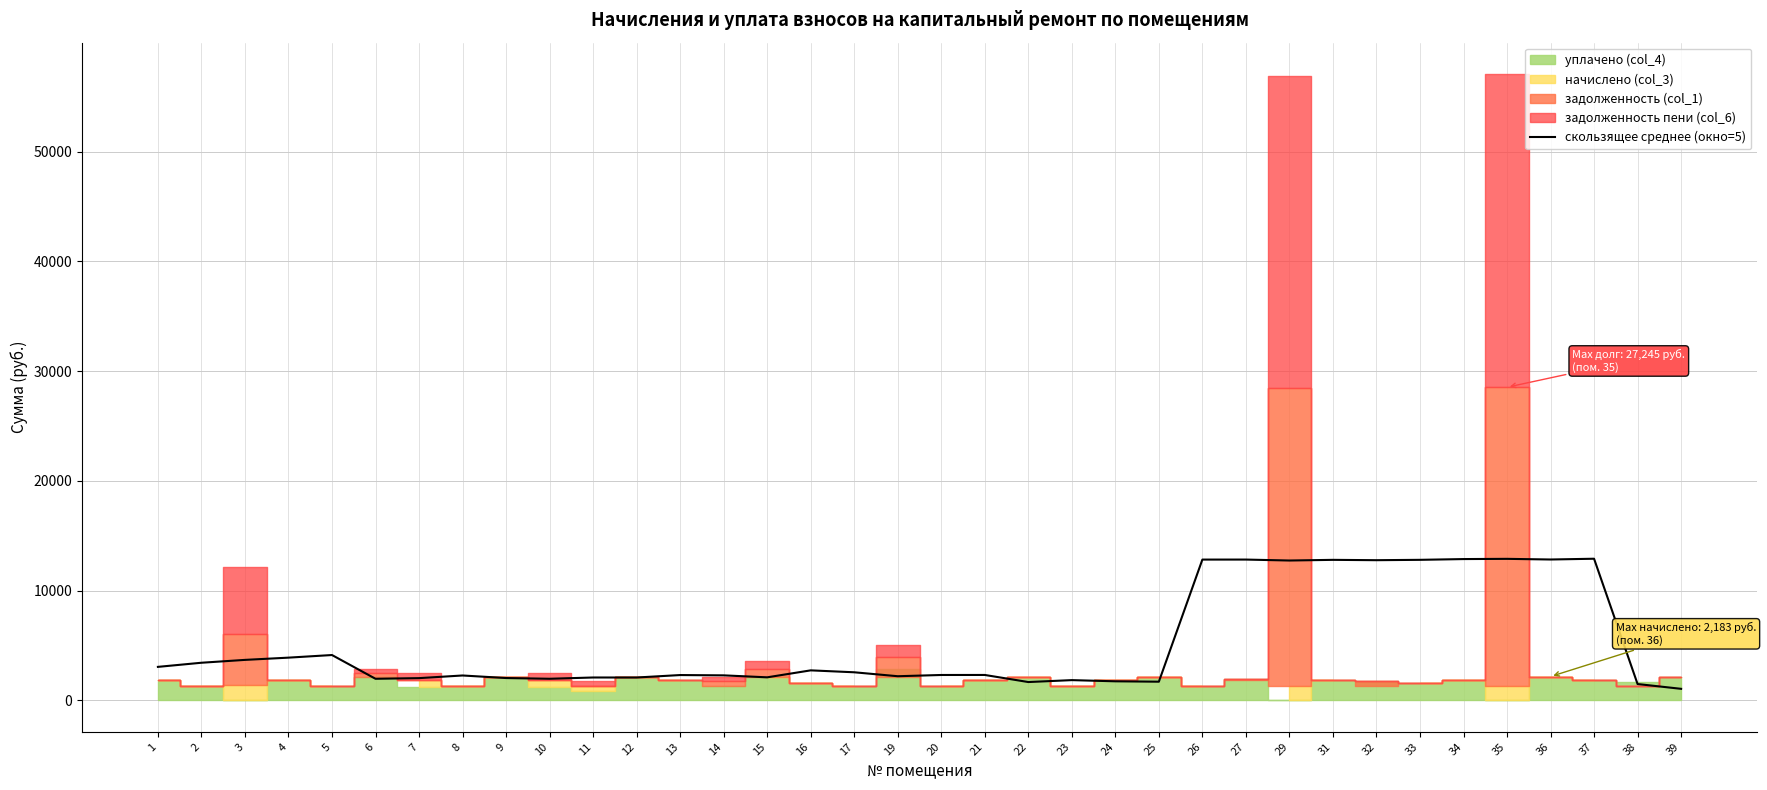

Is this an area chart (filled region under the line)?

No